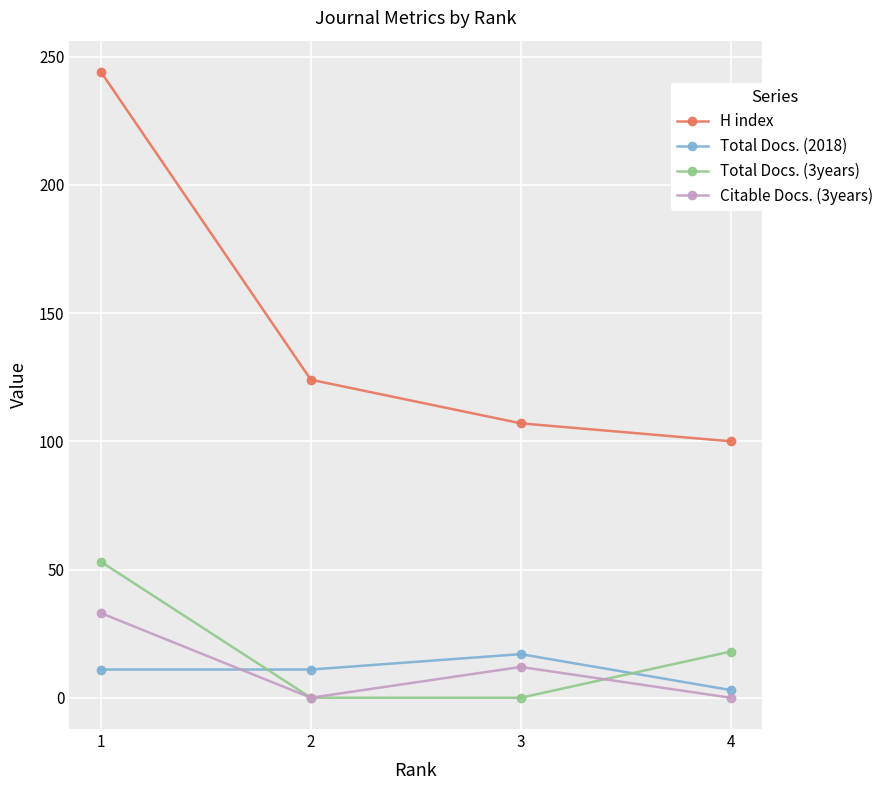

List the series in order of their peak value, highest first.

H index, Total Docs. (3years), Citable Docs. (3years), Total Docs. (2018)